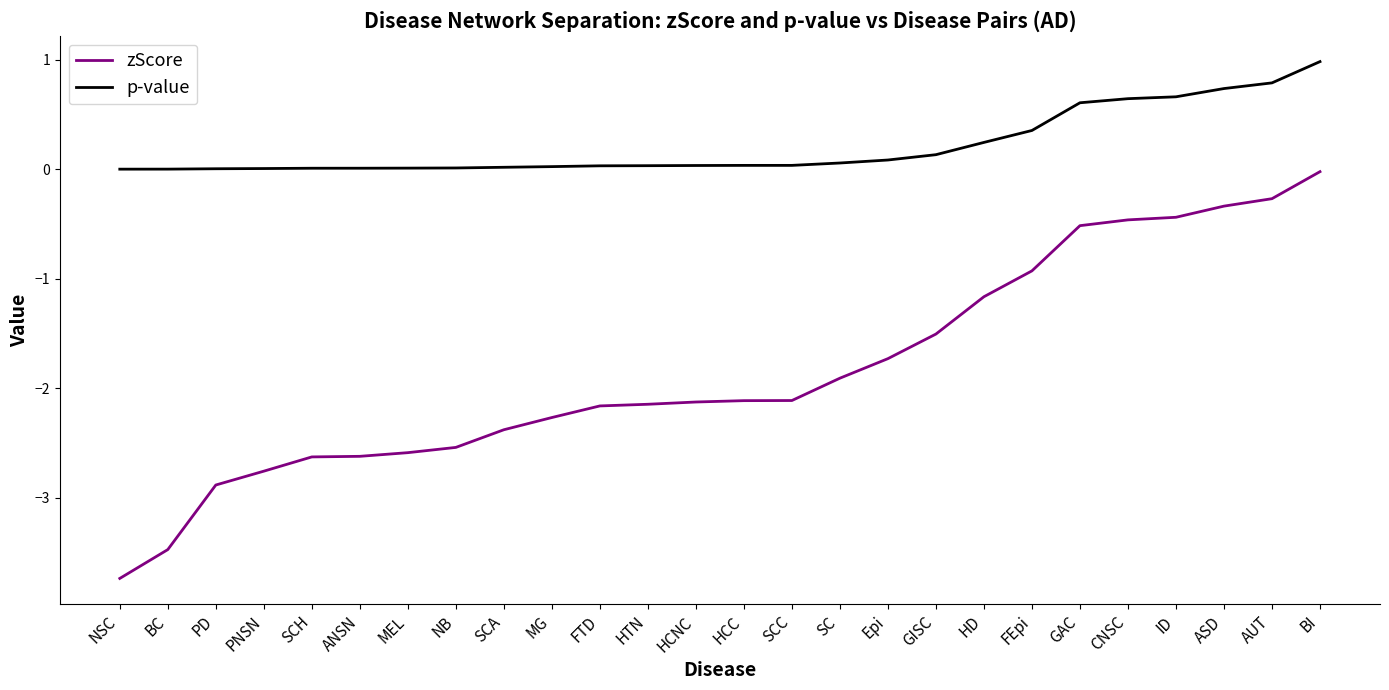

Which series has the largest range (max minus min)?

zScore